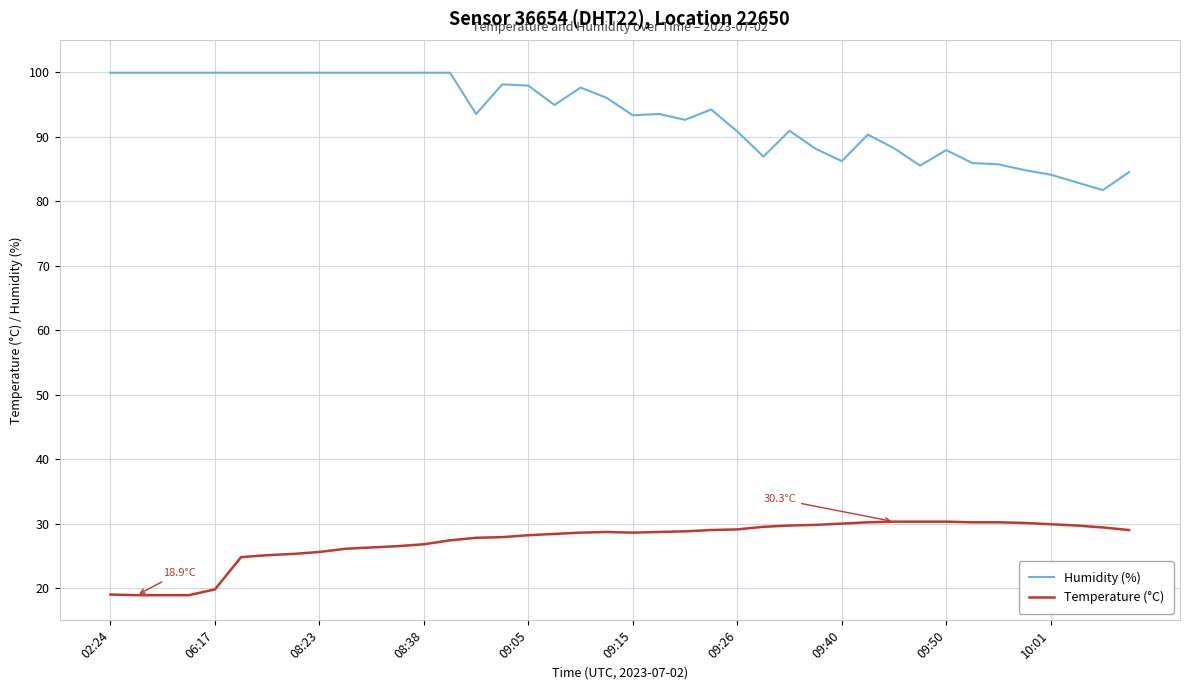

In Humidity (%), how many points are lower than both neighbors (excluding endpoints)?

8